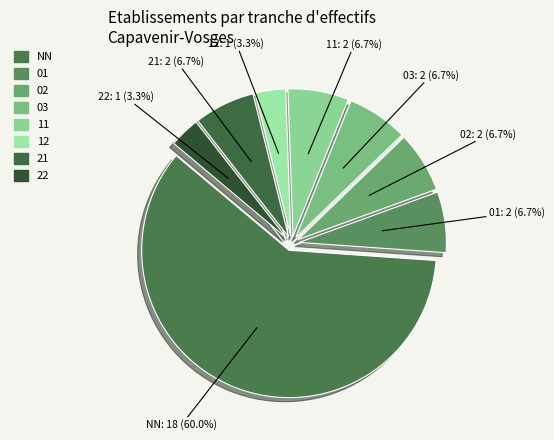

Does 03 represent more than half of the total?

No